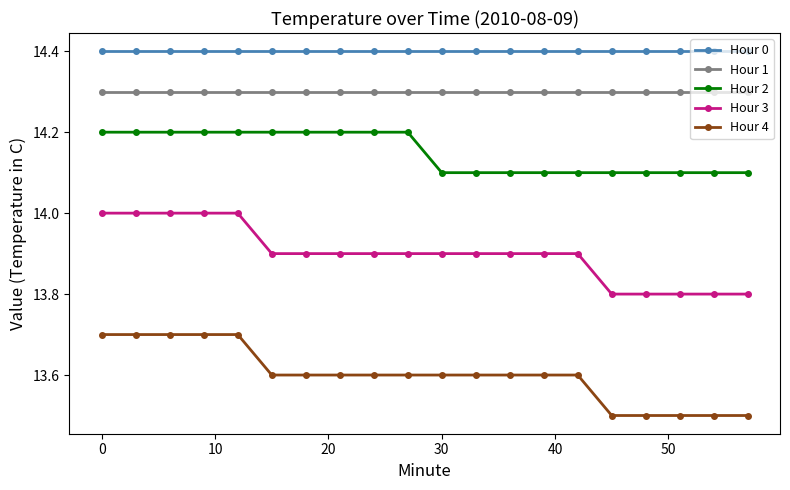

At how many categories does at least one series exceed 13?

20